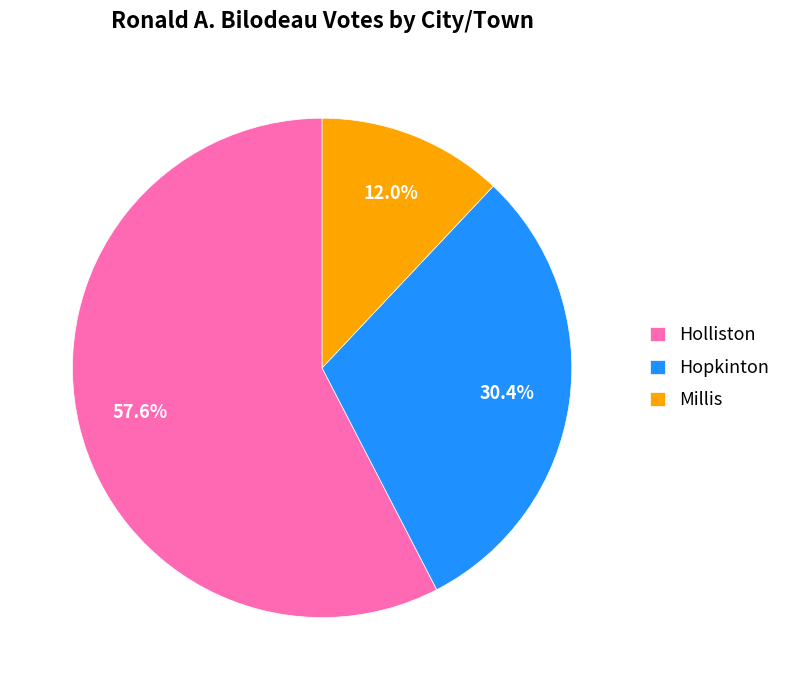

Does Hopkinton account for over 50% of the chart?

No